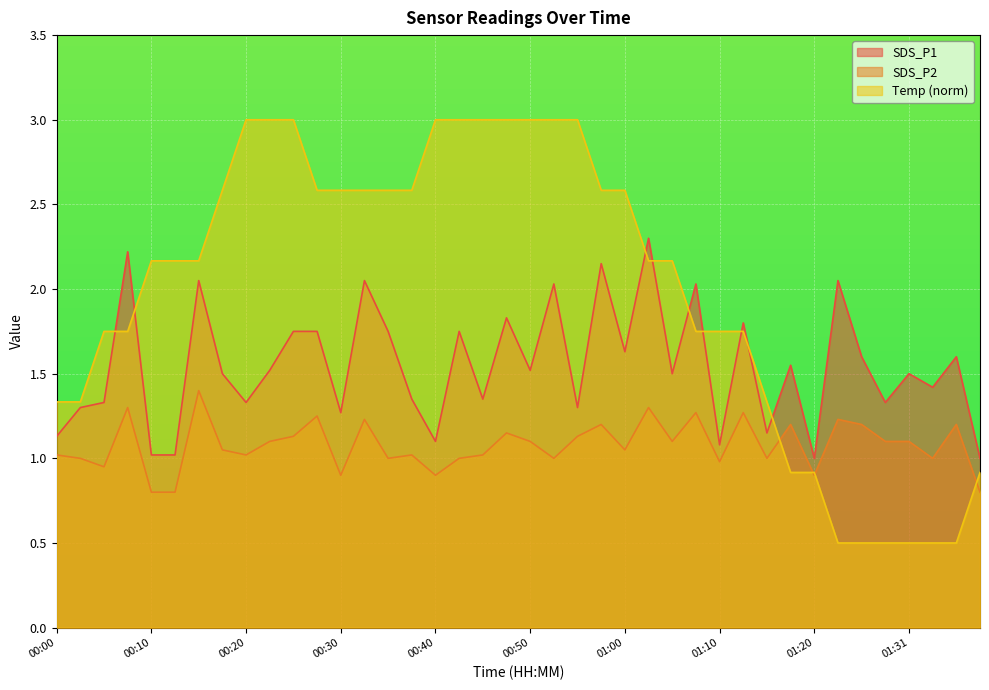

How many times do Temp and SDS_P1 cross each other?

9